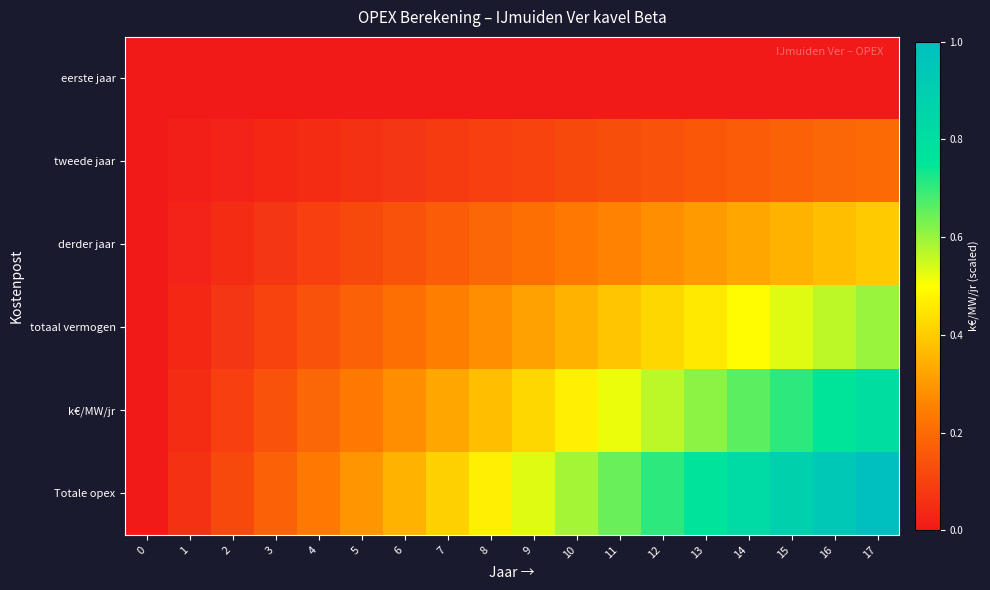

Reading left to right, transcribe all the data shown in this chart.

eerste jaar: 0=0.0	1=0.0	2=0.0	3=0.0	4=0.0	5=0.0	6=0.0	7=0.0	8=0.0	9=0.0	10=0.0	11=0.0	12=0.0	13=0.0	14=0.0	15=0.0	16=0.0	17=0.0
tweede jaar: 0=0.0	1=0.0	2=0.0	3=0.0	4=0.0	5=0.1	6=0.1	7=0.1	8=0.1	9=0.1	10=0.1	11=0.1	12=0.1	13=0.2	14=0.2	15=0.2	16=0.2	17=0.2
derder jaar: 0=0.0	1=0.0	2=0.0	3=0.1	4=0.1	5=0.1	6=0.1	7=0.2	8=0.2	9=0.2	10=0.2	11=0.3	12=0.3	13=0.3	14=0.3	15=0.4	16=0.4	17=0.4
totaal vermogen: 0=0.0	1=0.0	2=0.1	3=0.1	4=0.1	5=0.2	6=0.2	7=0.2	8=0.3	9=0.3	10=0.4	11=0.4	12=0.4	13=0.5	14=0.5	15=0.5	16=0.6	17=0.6
k€/MW/jr: 0=0.0	1=0.0	2=0.1	3=0.1	4=0.2	5=0.2	6=0.3	7=0.3	8=0.4	9=0.4	10=0.5	11=0.5	12=0.6	13=0.6	14=0.7	15=0.7	16=0.8	17=0.8
Totale opex: 0=0.0	1=0.1	2=0.1	3=0.2	4=0.2	5=0.3	6=0.4	7=0.4	8=0.5	9=0.5	10=0.6	11=0.6	12=0.7	13=0.8	14=0.8	15=0.9	16=0.9	17=1.0